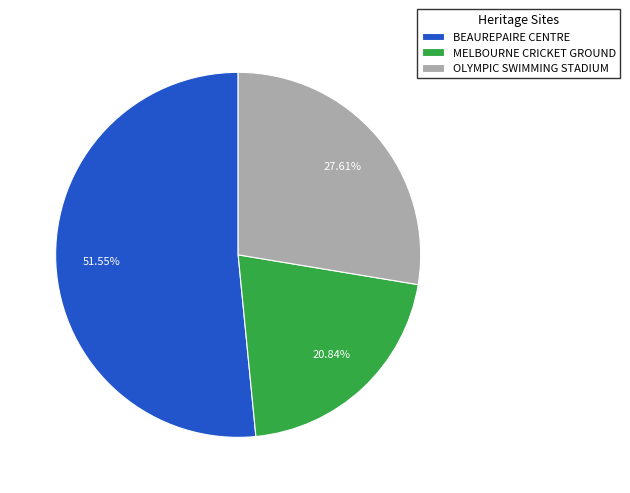

Is it true that MELBOURNE CRICKET GROUND is 21% of the pie?

True